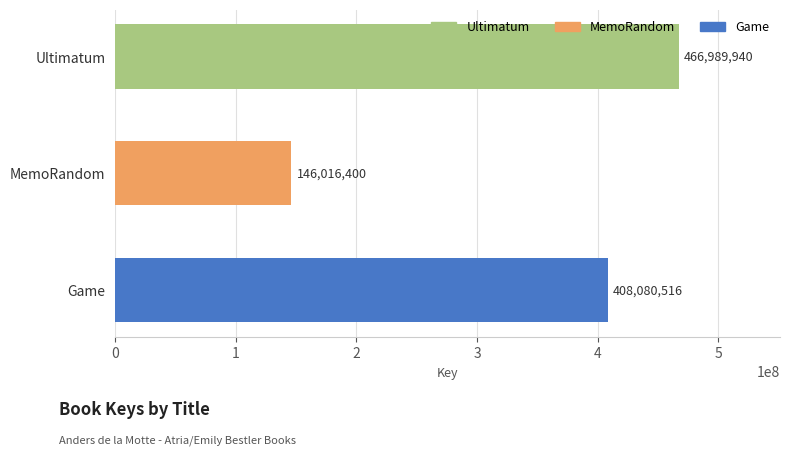

At which label is the value closest to 306503170?

Game